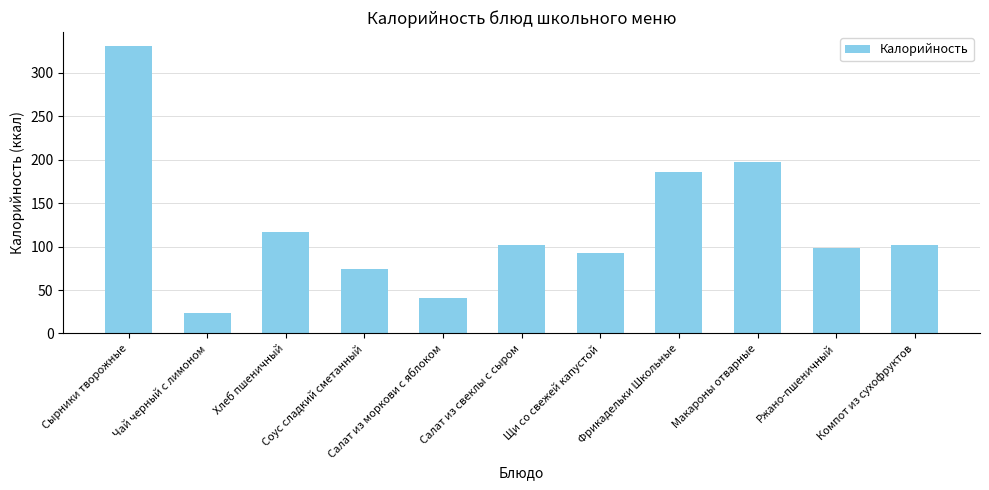

At which category does the chart reach its minimum across all series?

Чай черный с лимоном